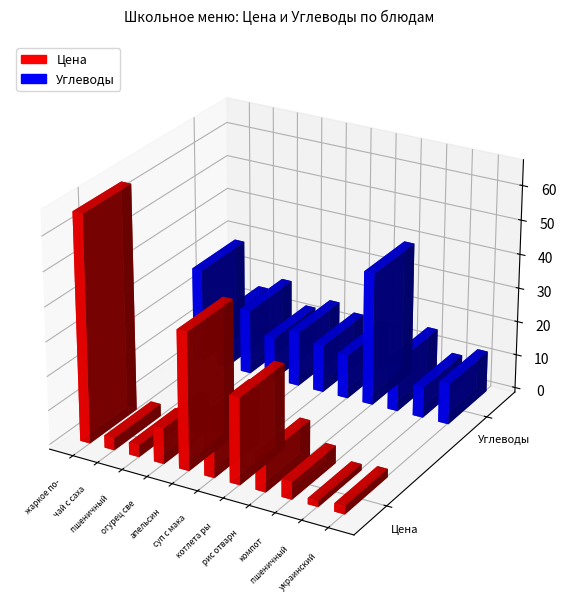

Are the bars grouped side by side (vs. stacked)?

Yes